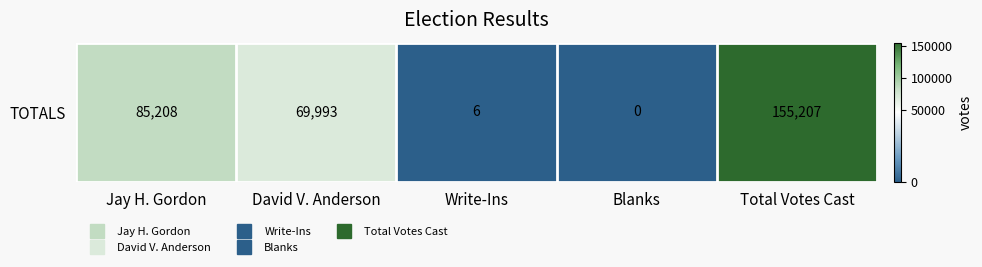

Read the value at Total Votes Cast.

155207